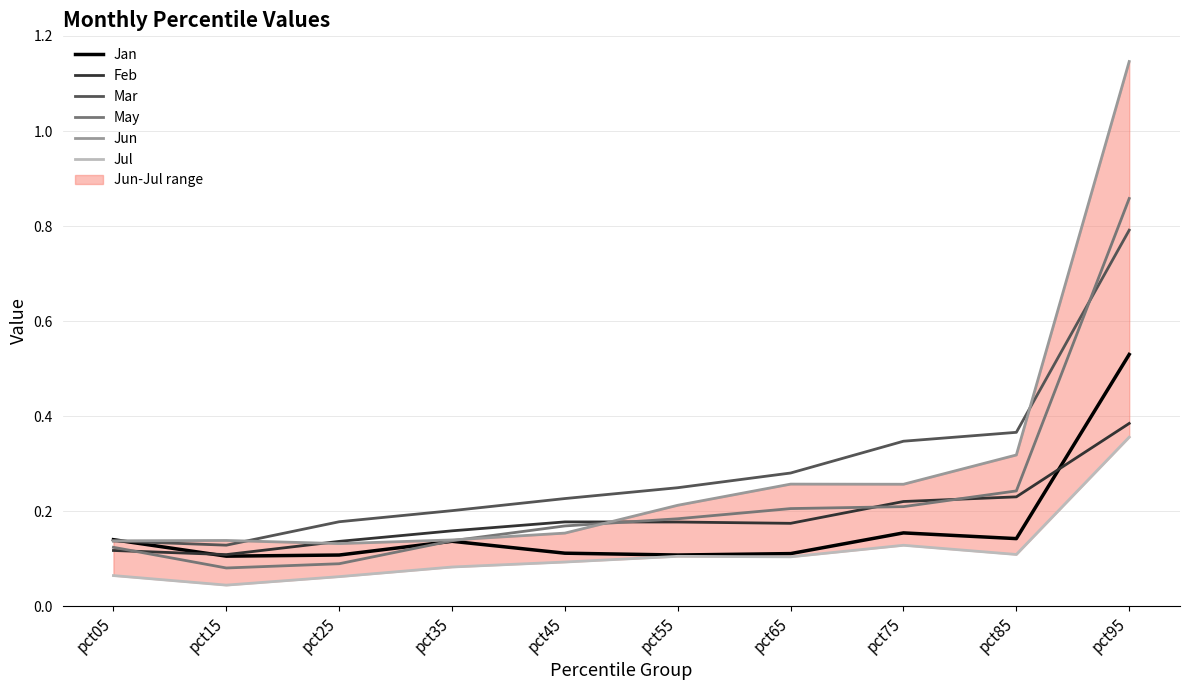

What is the difference between the highest and lowest values at pct45?

0.1